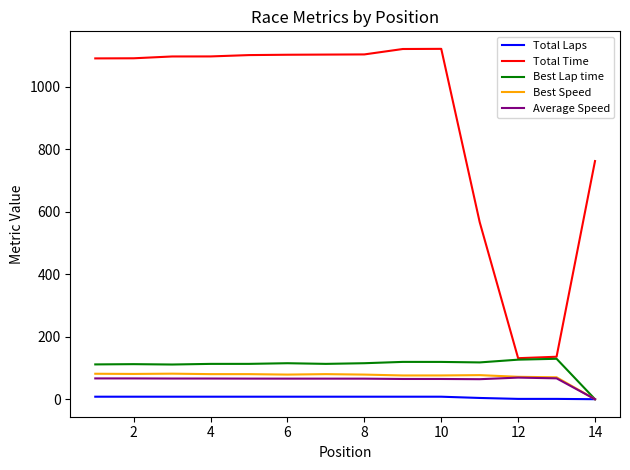

What is the maximum value for Average Speed?

69.1